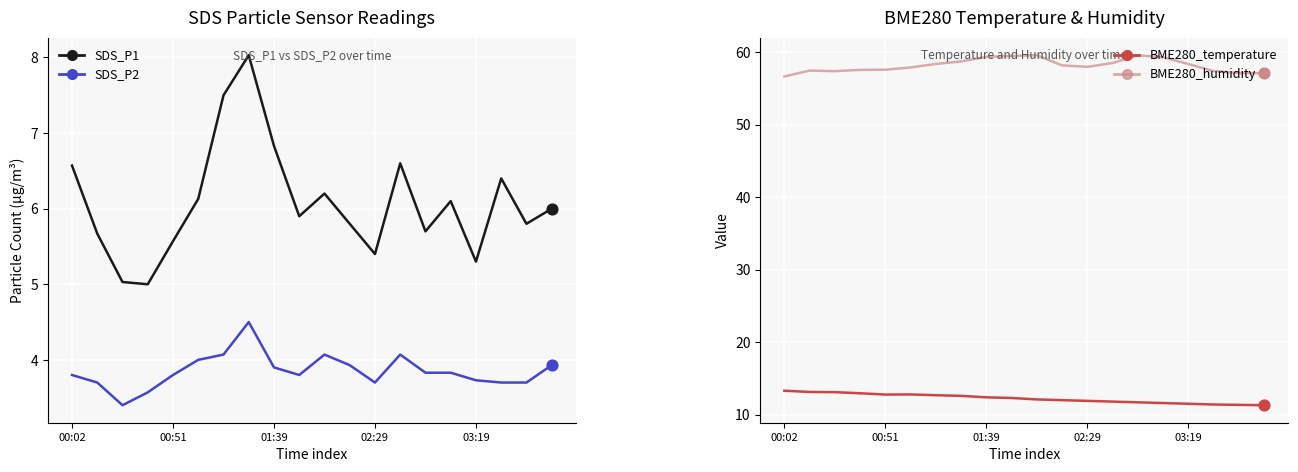

At how many categories does at least one series exceed 24?

20